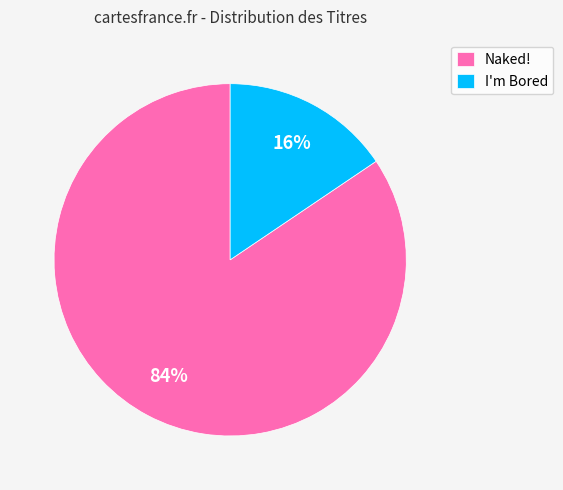

Rank the categories by value from lowest to highest.

I'm Bored, Naked!